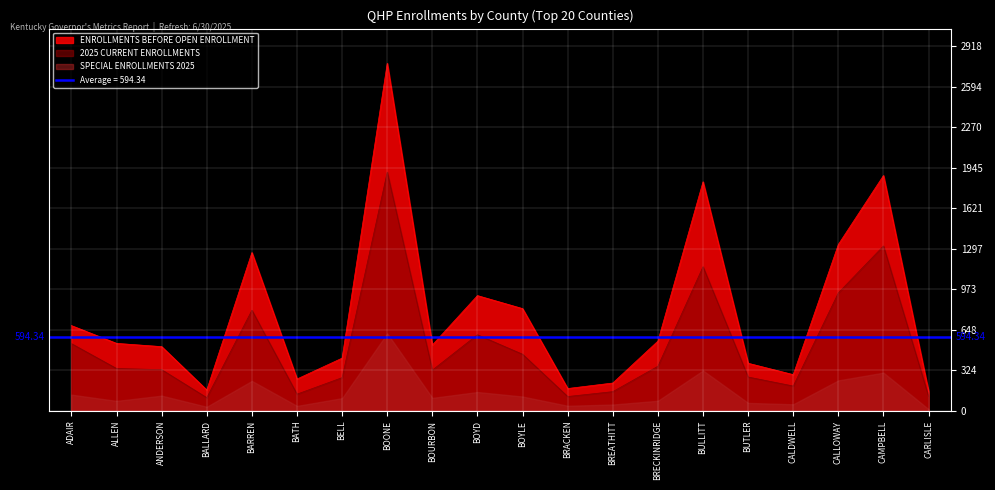

At which label is 2025 CURRENT ENROLLMENTS closest to 1007?

CALLOWAY